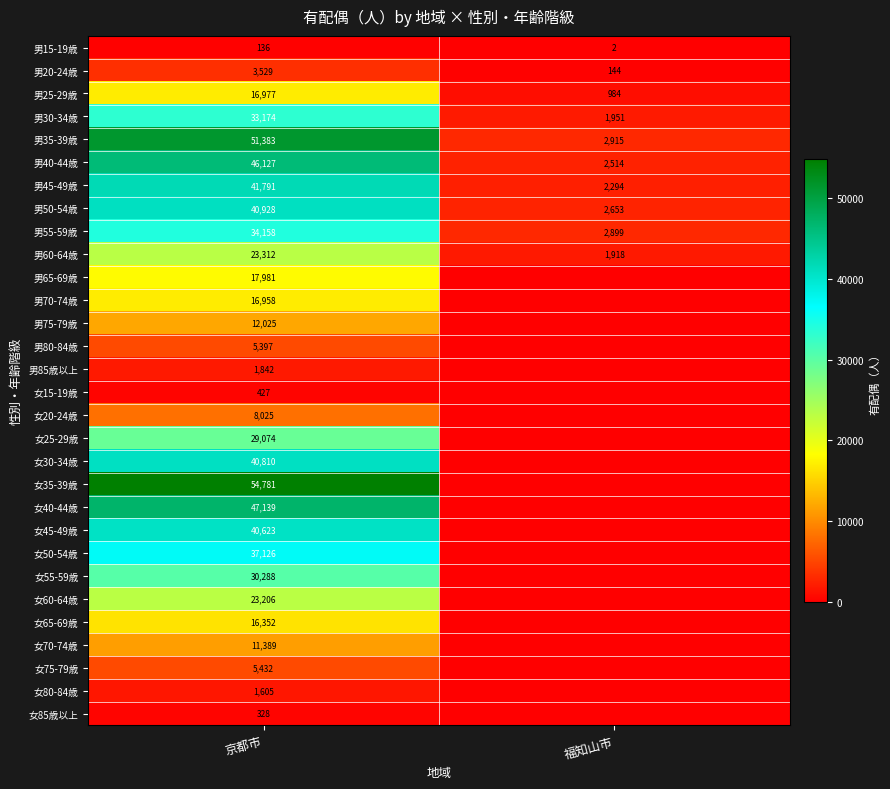

The 男20-24歳 series shows 3529 at 京都市. True or false?

True